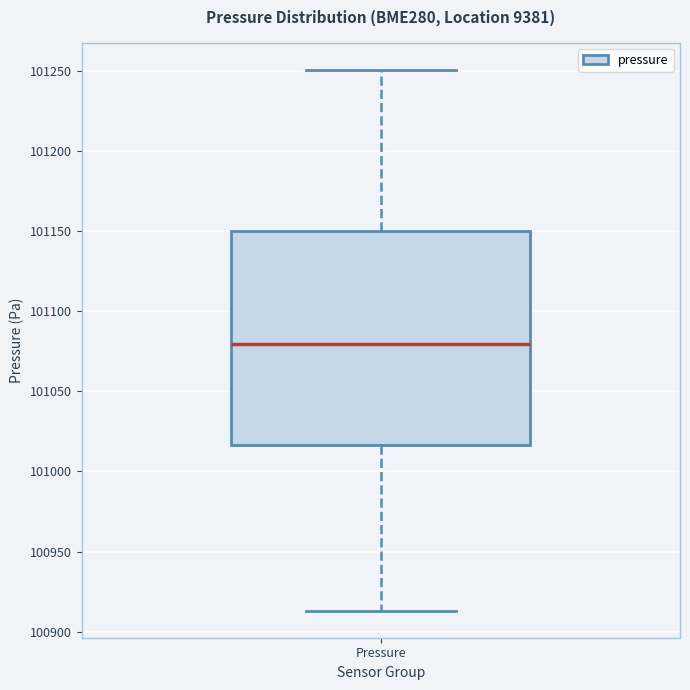

Transcribe this box plot: give where the median line is, the range the box spans, and where the two whiskers end, as read against the y-axis. The values are not printed on the chart, so give them approximately, as read against the axis.

median 101080, box 101015 to 101150, whiskers 100915 to 101250